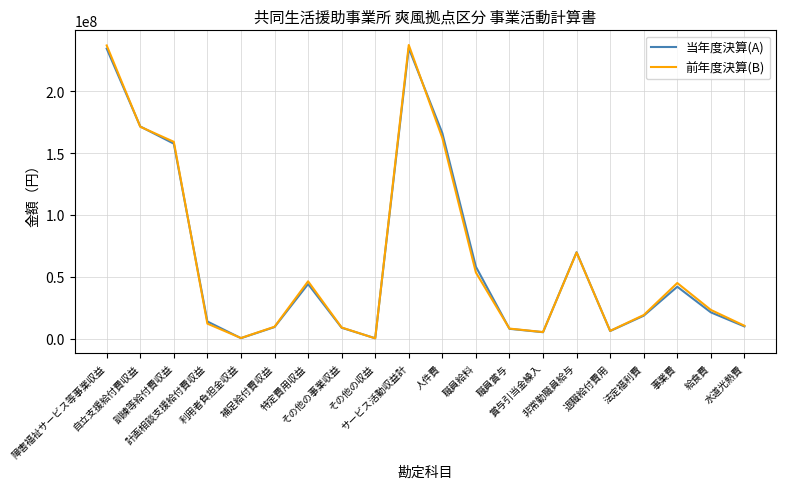

What is the difference between the 当年度決算(A) values at 特定費用収益 and 訓練等給付費収益?

113461950